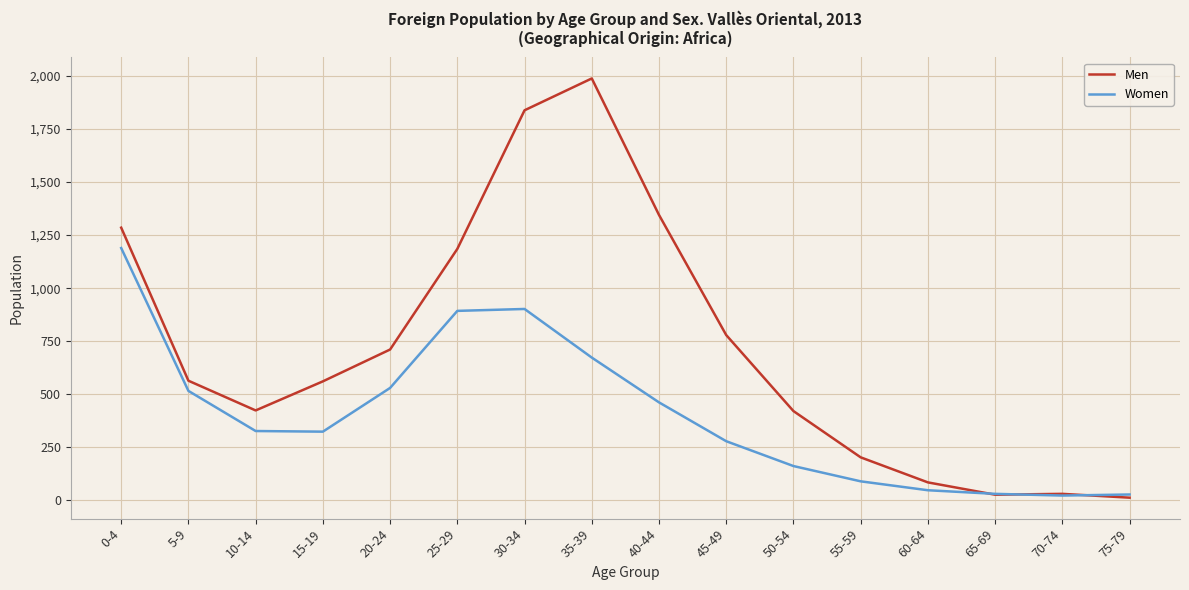

Between 55-59 and 65-69, which series saw the biggest shift?

Men